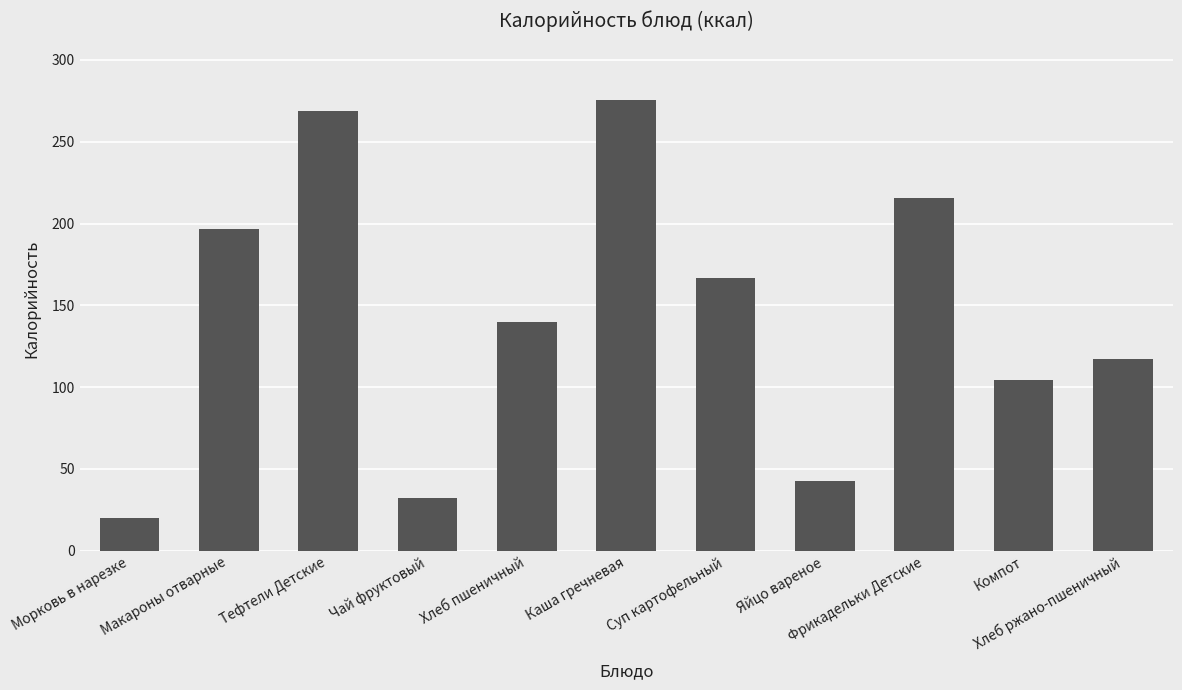

Count the number of categories in the chart.

11